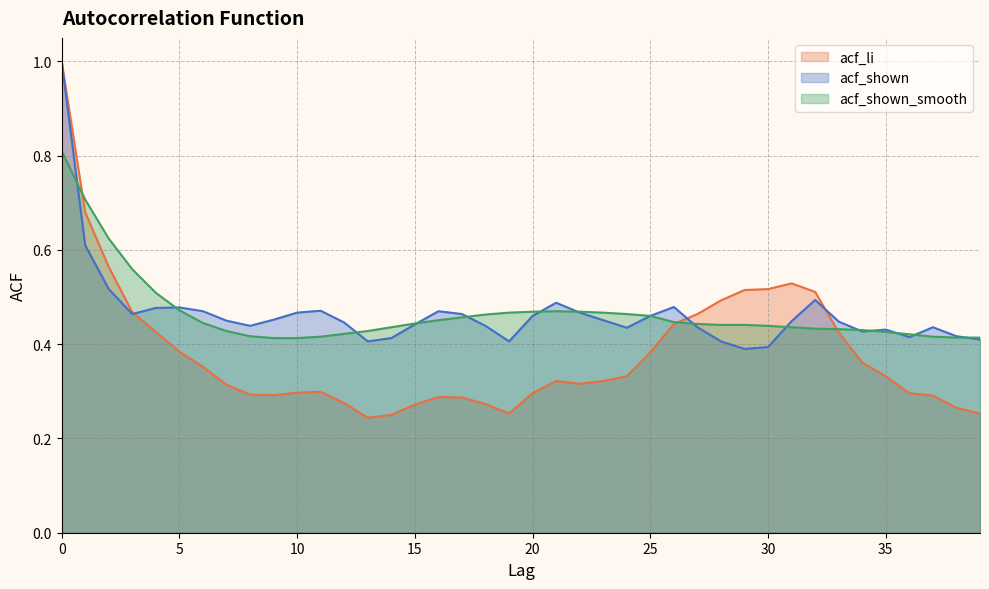

Where is acf_shown nearest to the value 0?

29